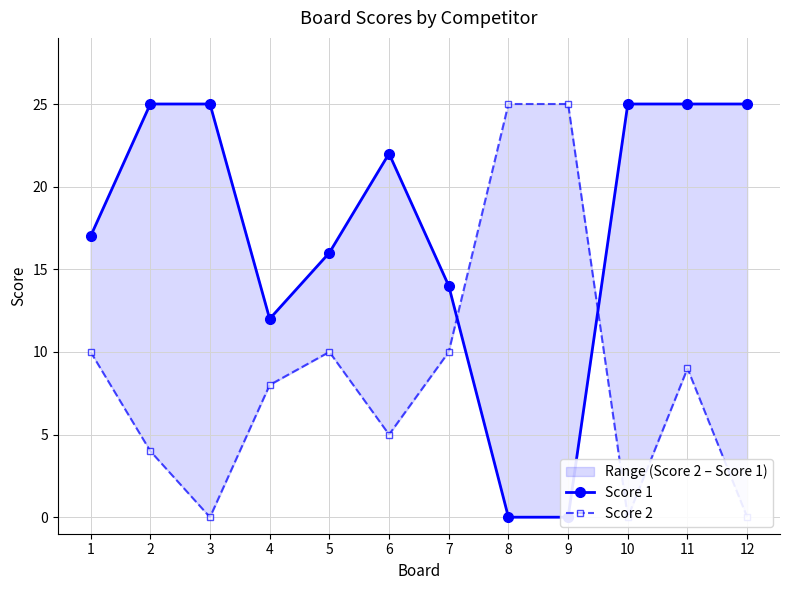

Which series has the largest total across all categories?

Score 1